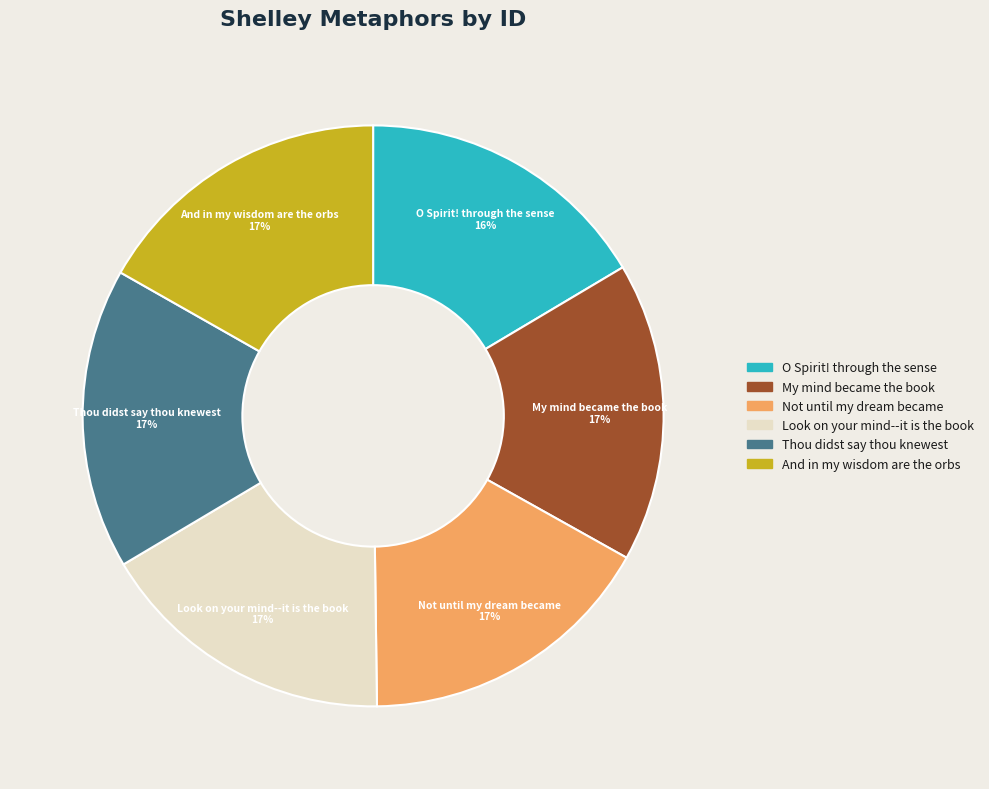

Is there a majority slice in this chart?

No